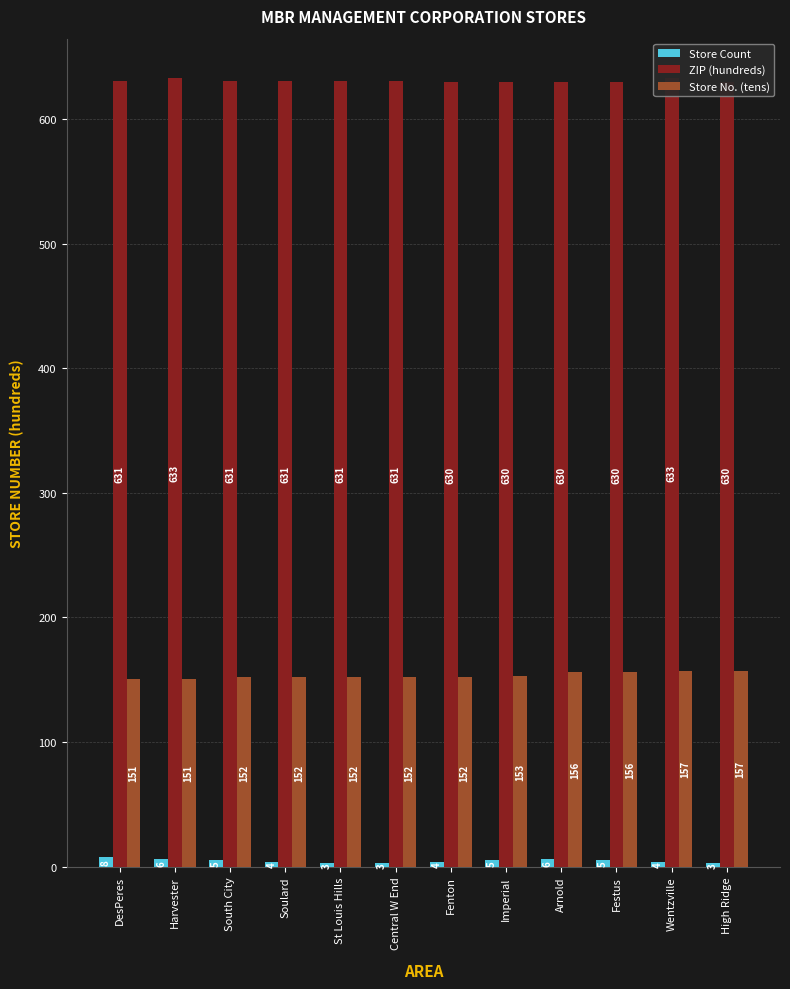

What is the average value of the Store No. (tens) series?

153